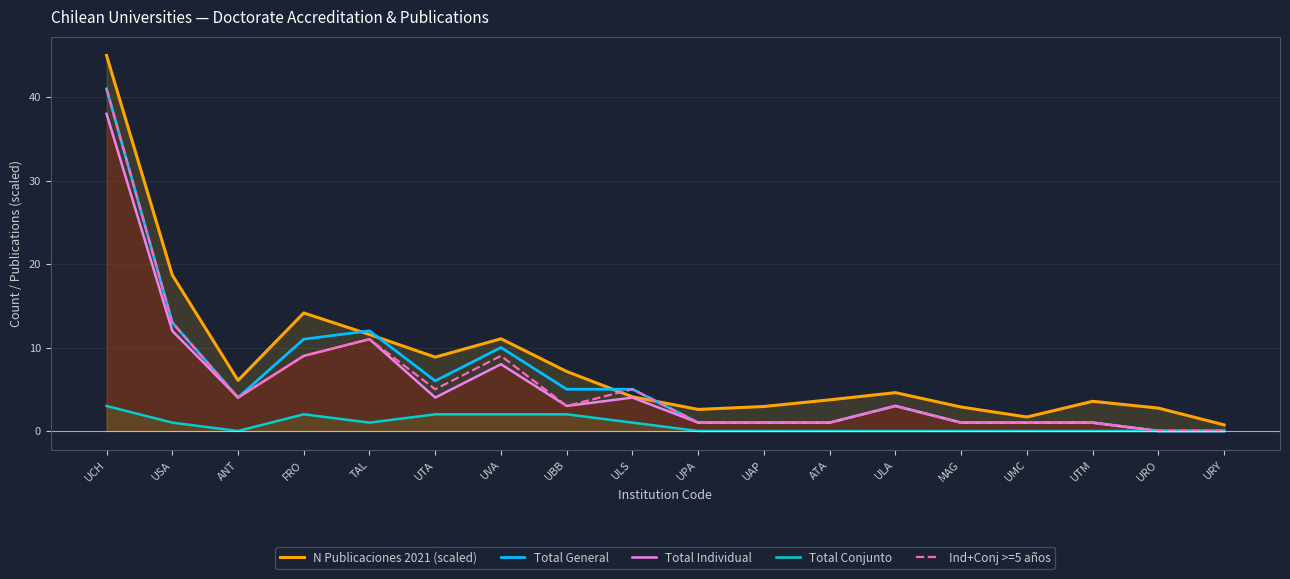

Is it true that N Publicaciones 2021 (scaled) equals 3.7 at ATA?

True